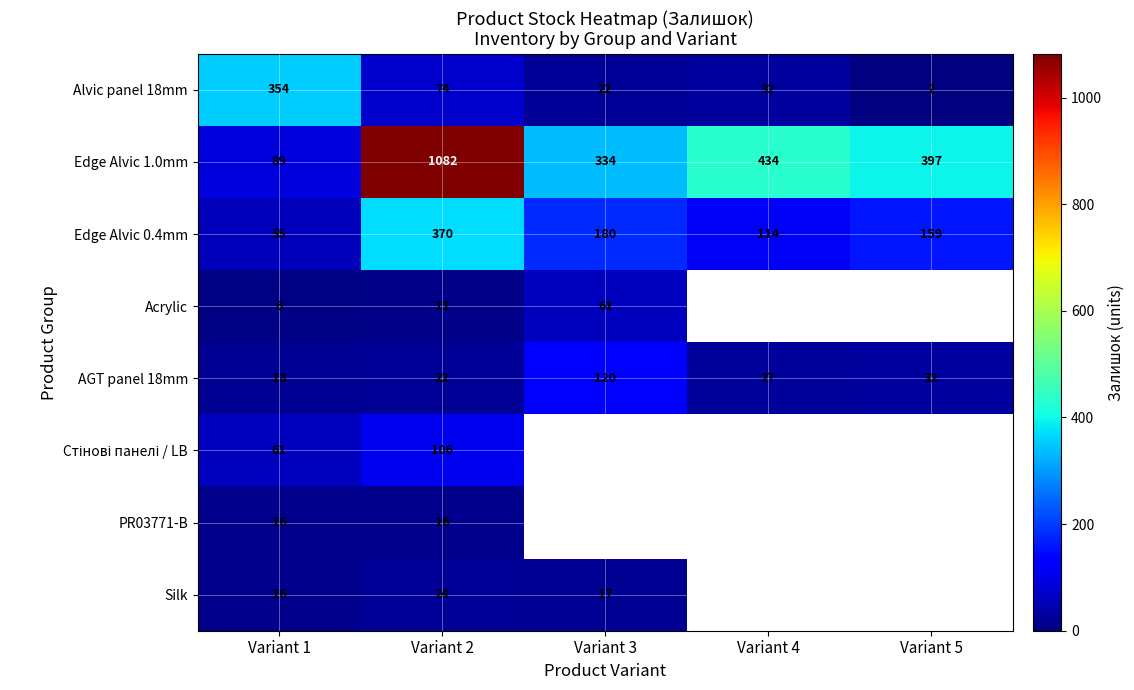

At how many categories does at least one series exceed 510?

1